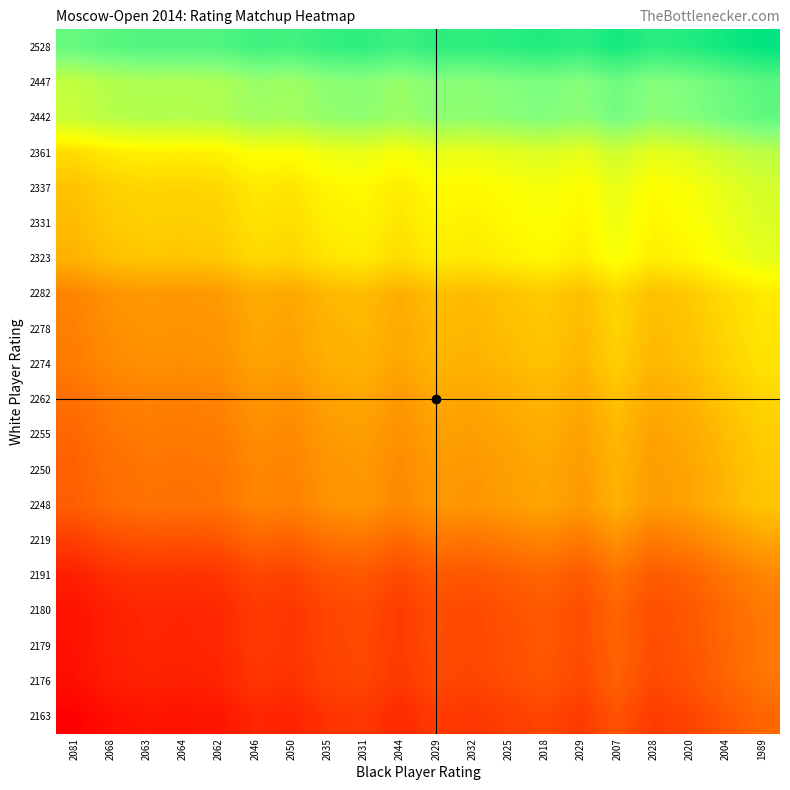

Rank the series by their maximum value, from lowest to highest.

2163, 2176, 2179, 2180, 2191, 2219, 2248, 2250, 2255, 2262, 2274, 2278, 2282, 2323, 2331, 2337, 2361, 2442, 2447, 2528